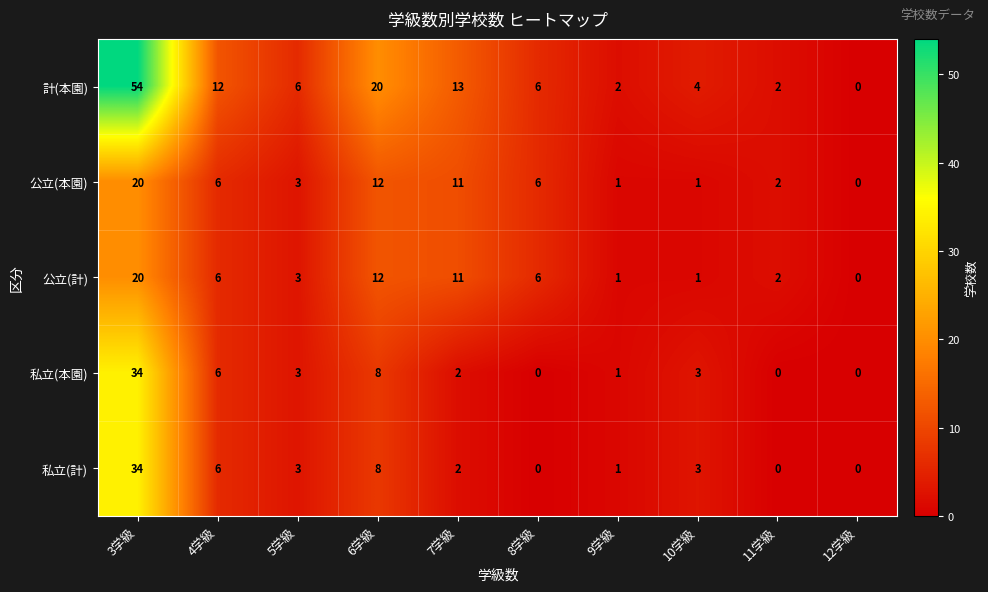

Where is 公立(本園) nearest to the value 10?

7学級